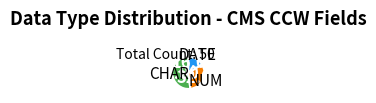

Does any single category account for the majority?

Yes